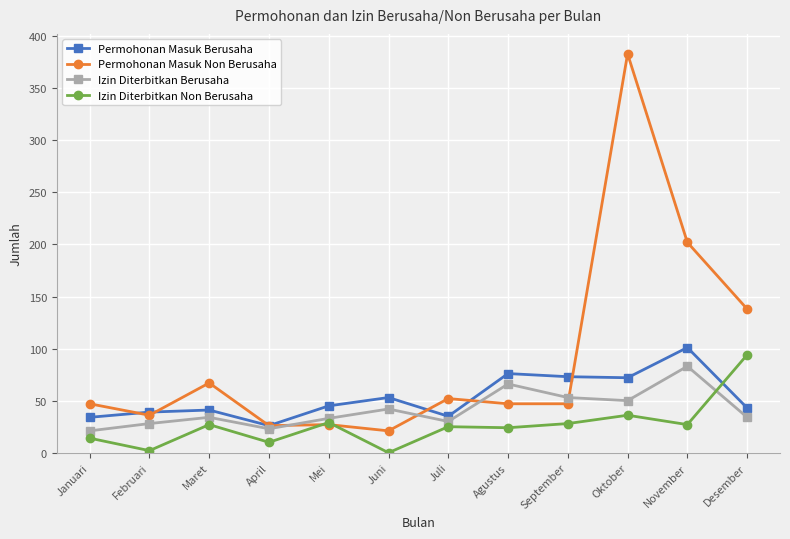

Where is the first local minimum for Izin Diterbitkan Non Berusaha?

Februari